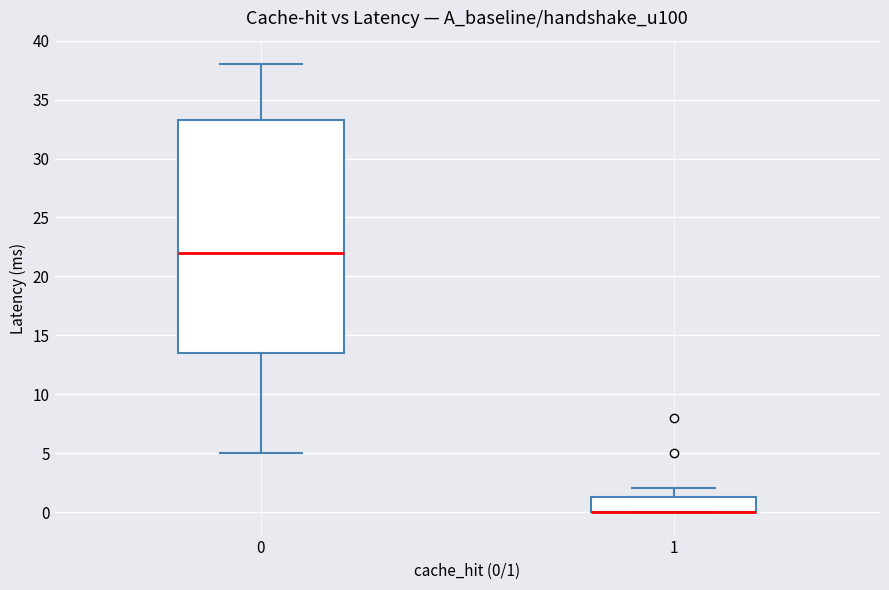

Where does the lower whisker of the box at x = 0 end on the y-axis? The values are not printed on the chart, so give them approximately, as read against the axis.

5.0